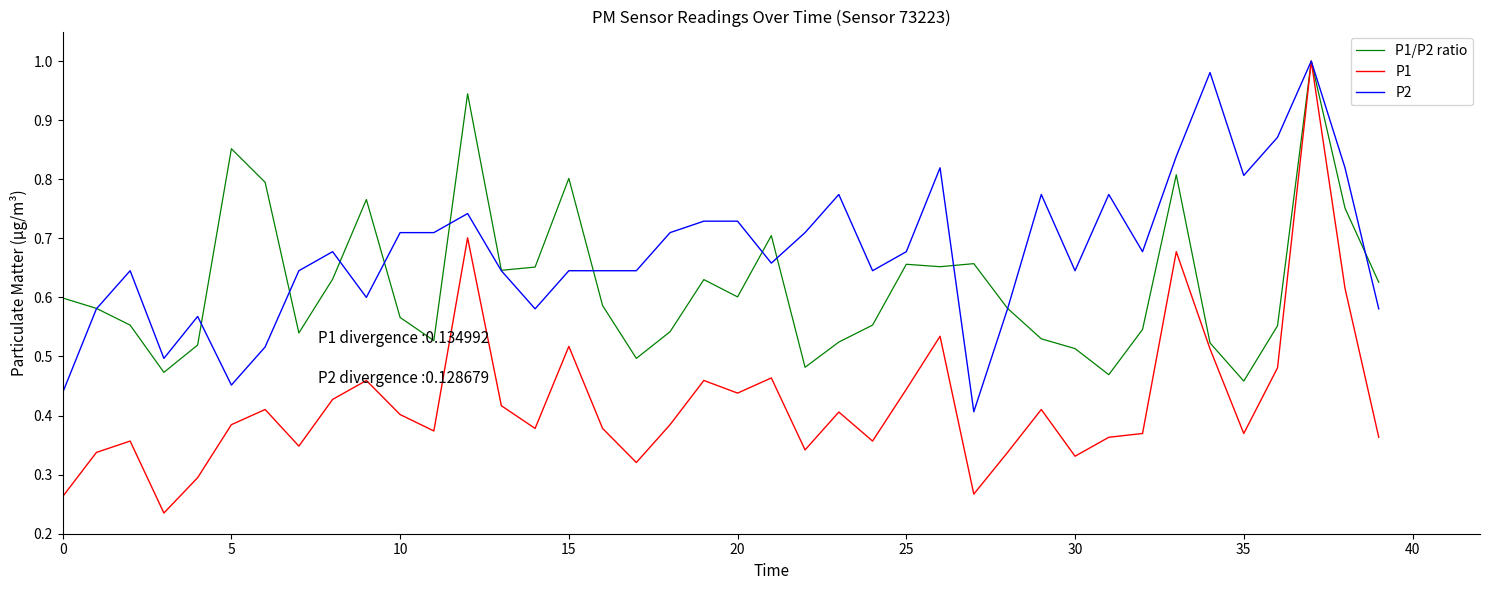

Does the chart display data point markers on the line(s)?

No